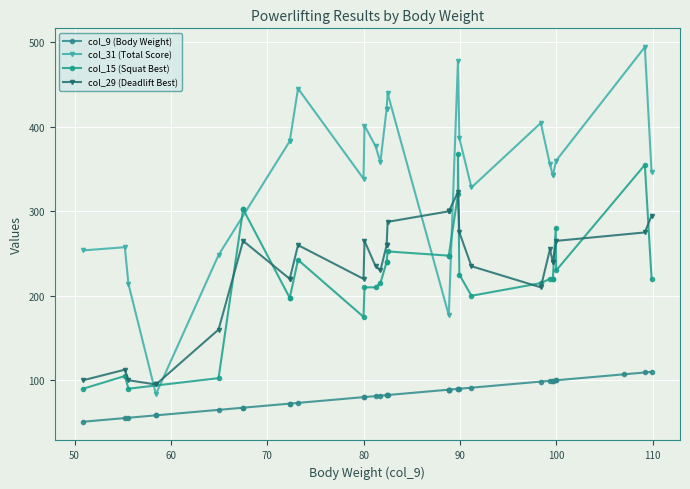

What are all the series names shown in the legend?

col_9 (Body Weight), col_31 (Total Score), col_15 (Squat Best), col_29 (Deadlift Best)